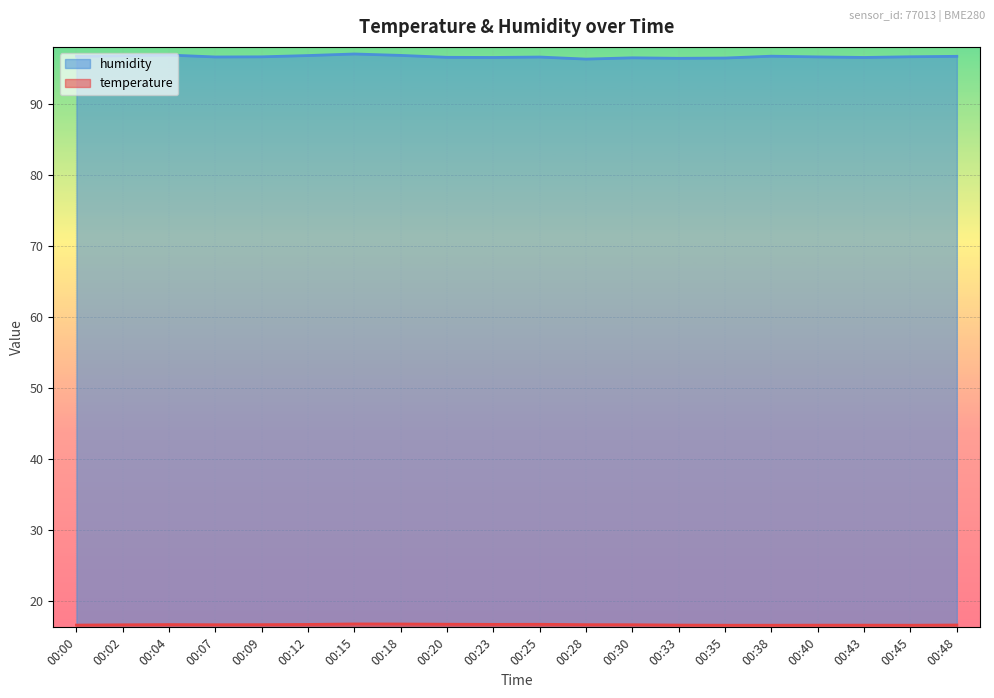

Which series has the widest spread of values?

humidity